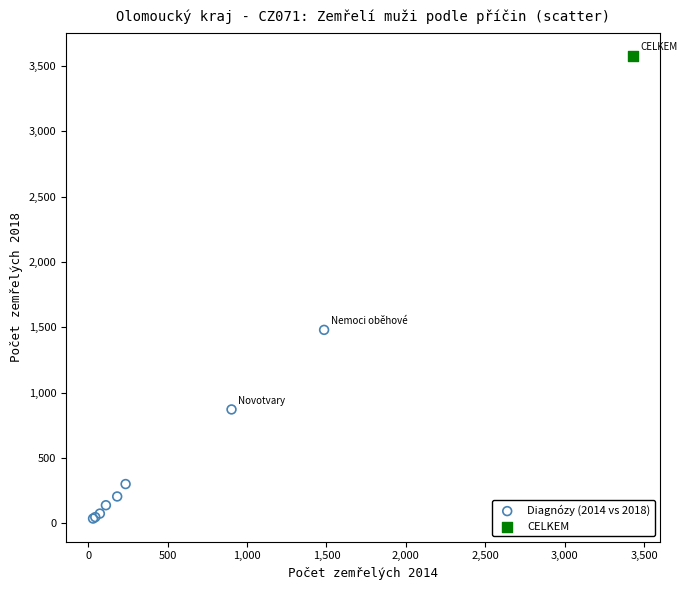

What are all the series names shown in the legend?

Diagnózy (2014 vs 2018), CELKEM